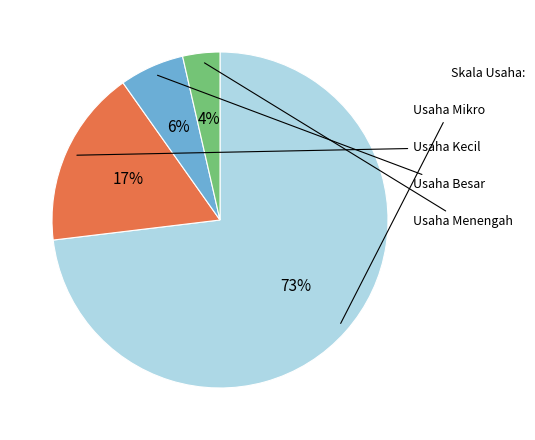

Is there a majority slice in this chart?

Yes